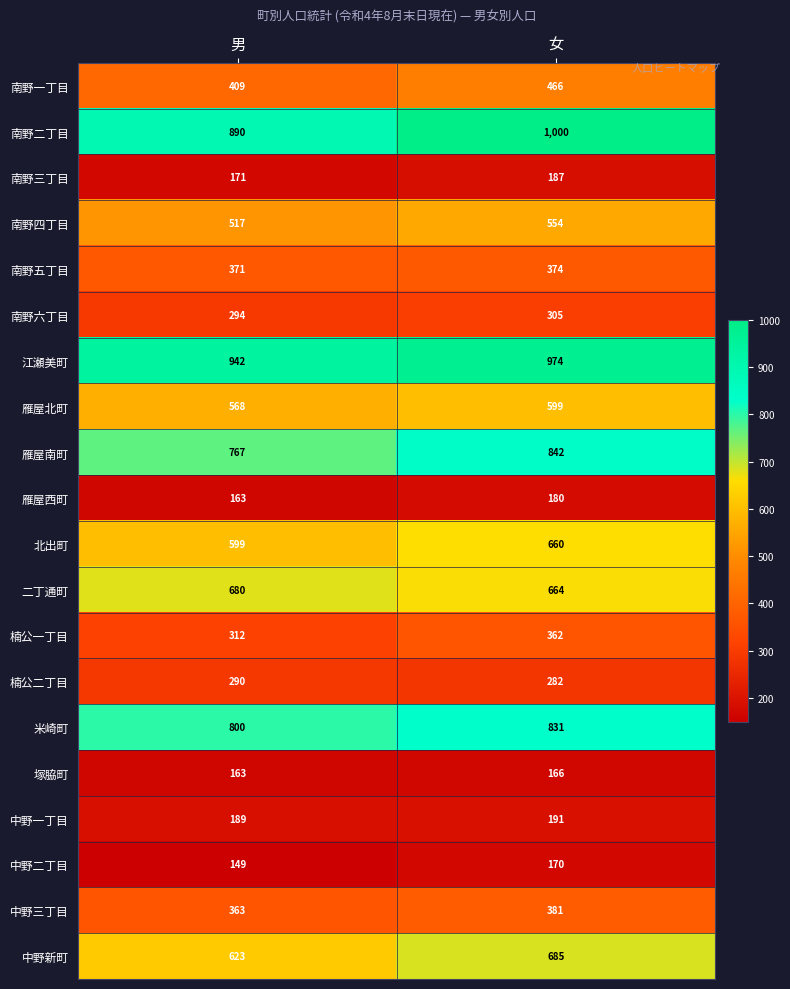

What is the smallest value displayed?

149